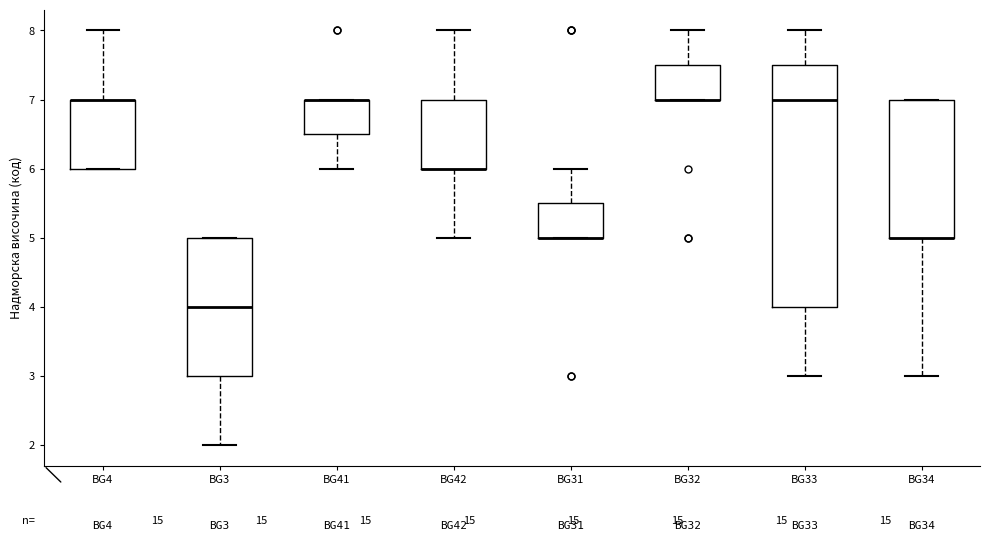

Reading left to right, read every box against the y-axis: the position of its median line, the range the box covers, and the ends of its whiskers. The values are not printed on the chart, so give them approximately, as read against the axis.

BG4: median 7.0 (drawn on the box's upper edge), box 6.0 to 7.0, whiskers 6.0 to 8.0
BG3: median 4.0, box 3.0 to 5.0, whiskers 2.0 to 5.0
BG41: median 7.0 (drawn on the box's upper edge), box 6.5 to 7.0, whiskers 6.0 to 7.0
BG42: median 6.0 (drawn on the box's lower edge), box 6.0 to 7.0, whiskers 5.0 to 8.0
BG31: median 5.0 (drawn on the box's lower edge), box 5.0 to 5.5, whiskers 5.0 to 6.0
BG32: median 7.0 (drawn on the box's lower edge), box 7.0 to 7.5, whiskers 7.0 to 8.0
BG33: median 7.0, box 4.0 to 7.5, whiskers 3.0 to 8.0
BG34: median 5.0 (drawn on the box's lower edge), box 5.0 to 7.0, whiskers 3.0 to 7.0